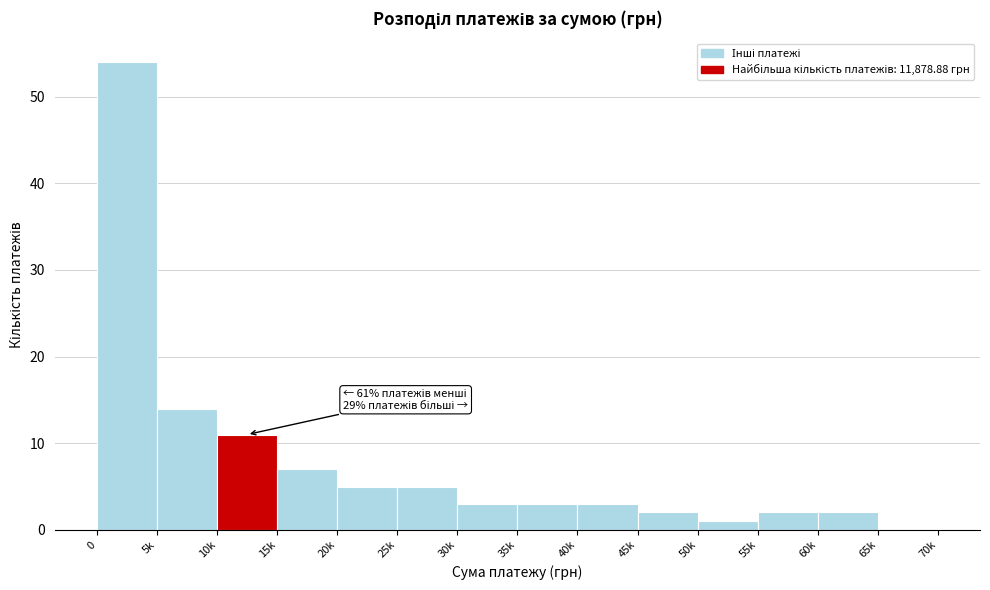

Reading left to right, list all the values displayed in this chart.

0=54	5k=14	10k=11	15k=7	20k=5	25k=5	30k=3	35k=3	40k=3	45k=2	50k=1	55k=2	60k=2	65k=0